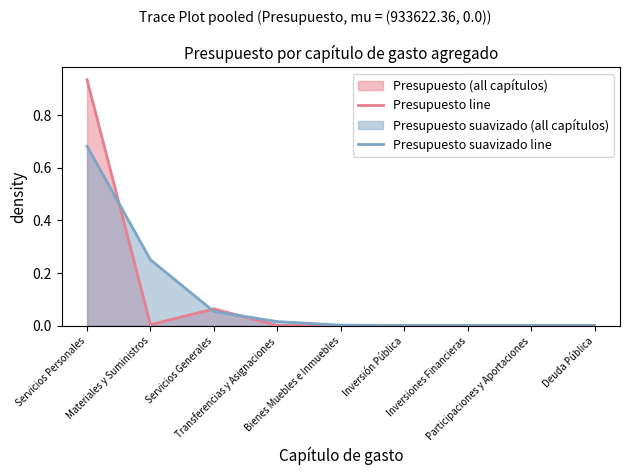

Count the number of categories in the chart.

9